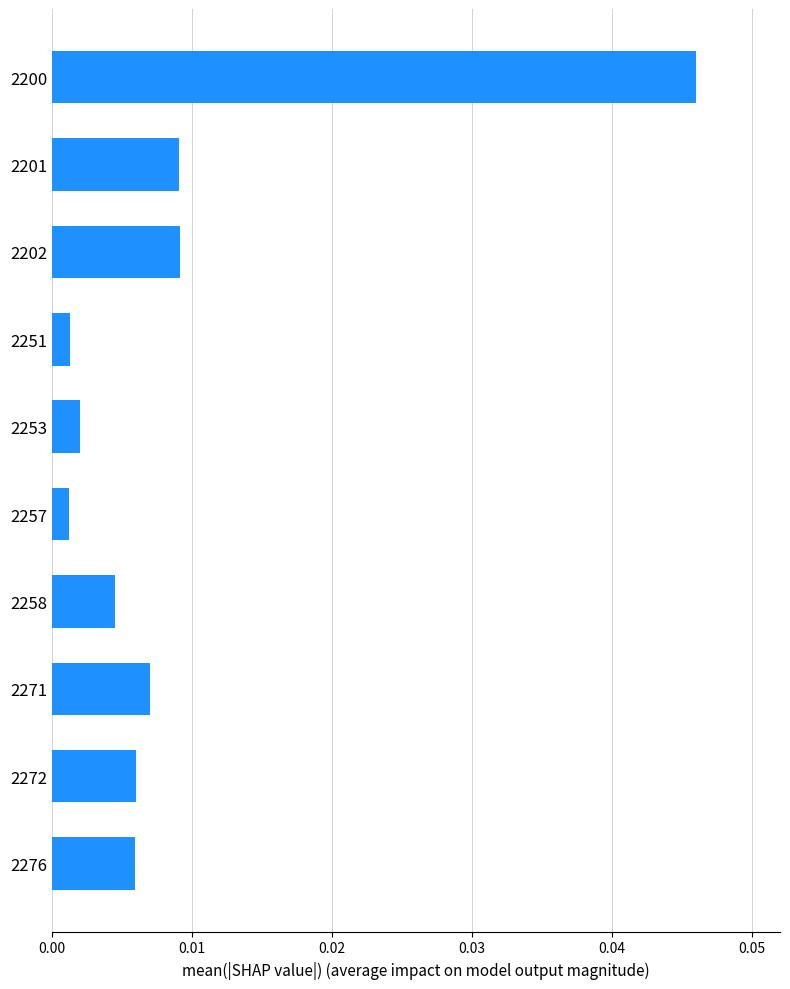

Which has a higher value, 2202 or 2272?

2202